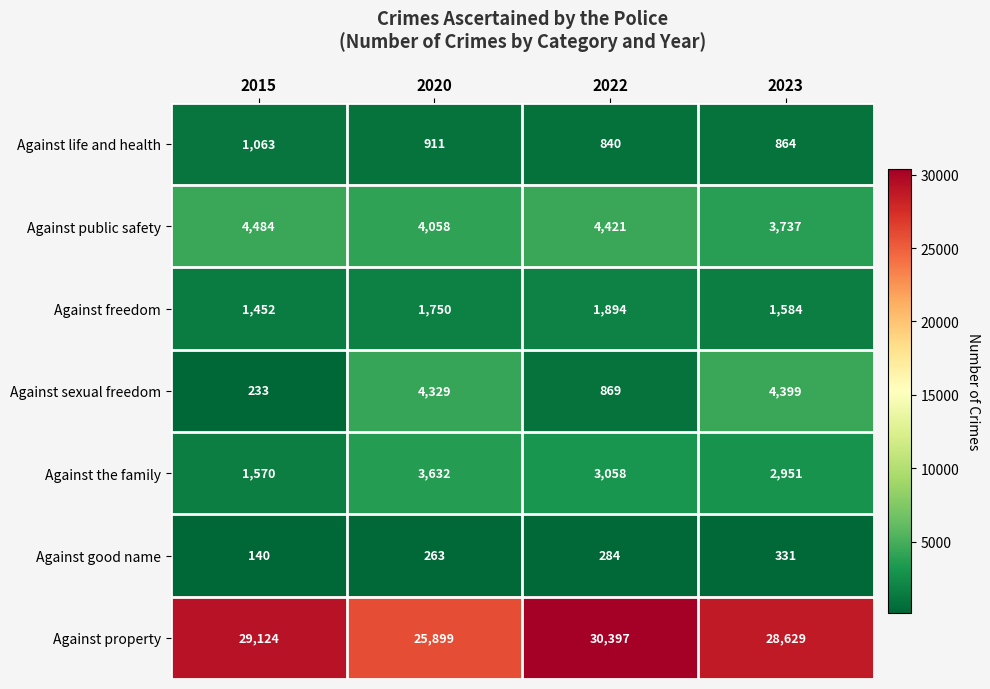

At 2020, list the series in order from largest to smallest.

Against property, Against sexual freedom, Against public safety, Against the family, Against freedom, Against life and health, Against good name